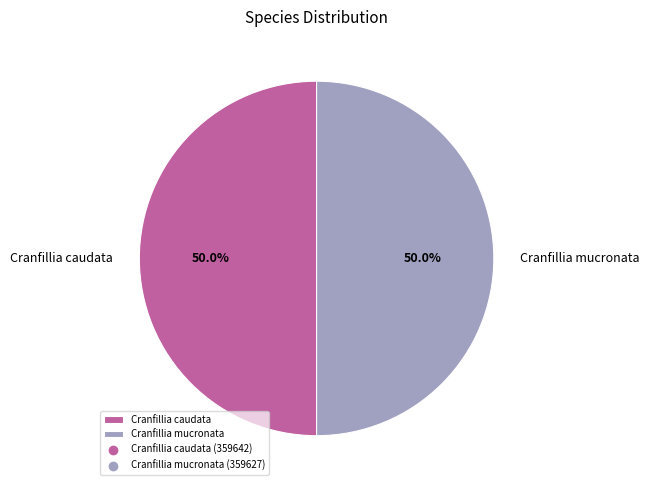

True or false: Cranfillia mucronata accounts for 50% of the total.

True